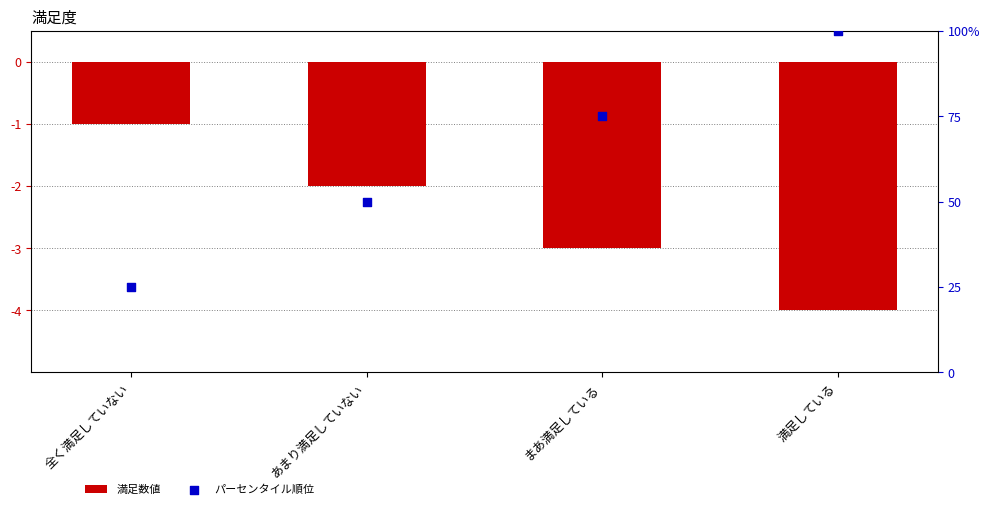

What are all the series names shown in the legend?

満足数値, パーセンタイル順位